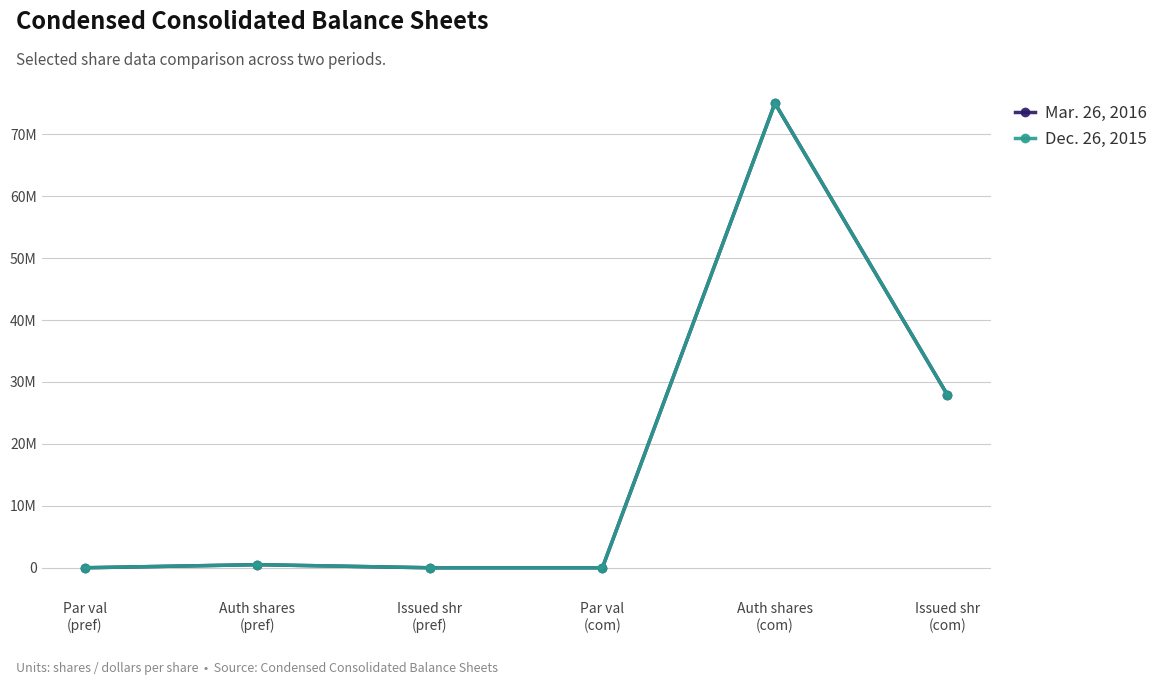

Does the chart have visible grid lines?

Yes